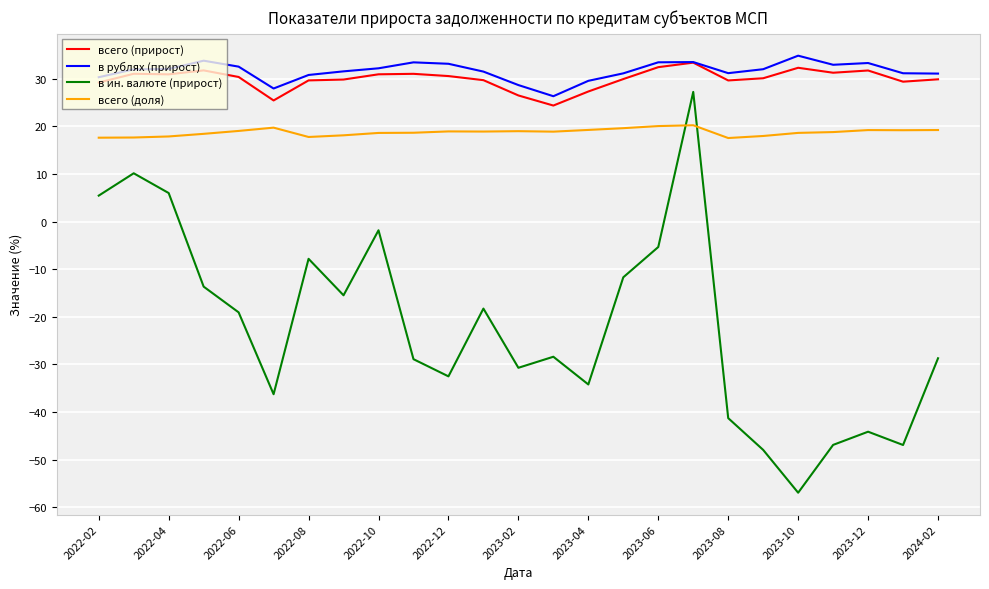

What is the maximum value shown in the chart?

34.8